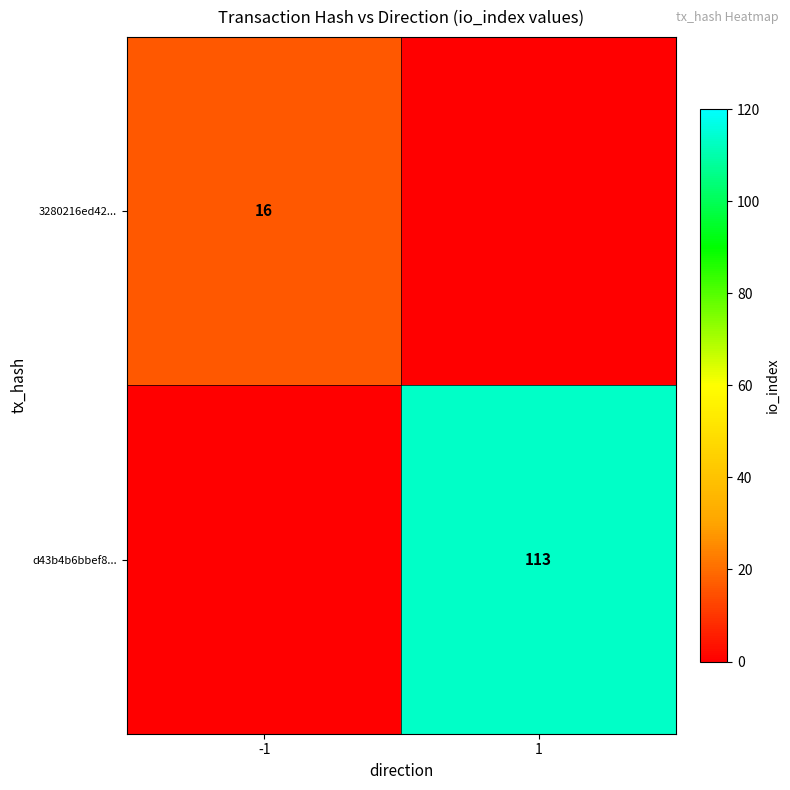

Is the value of 3280216ed42... at -1 greater than the value of d43b4b6bbef8... at 1?

No